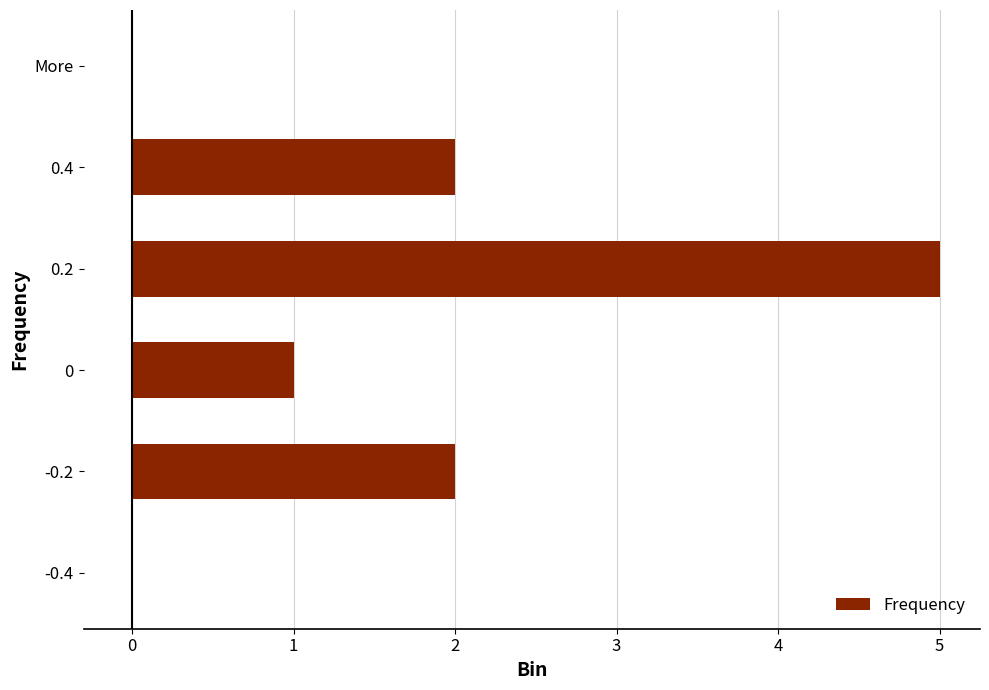

What is the greatest value displayed?

5